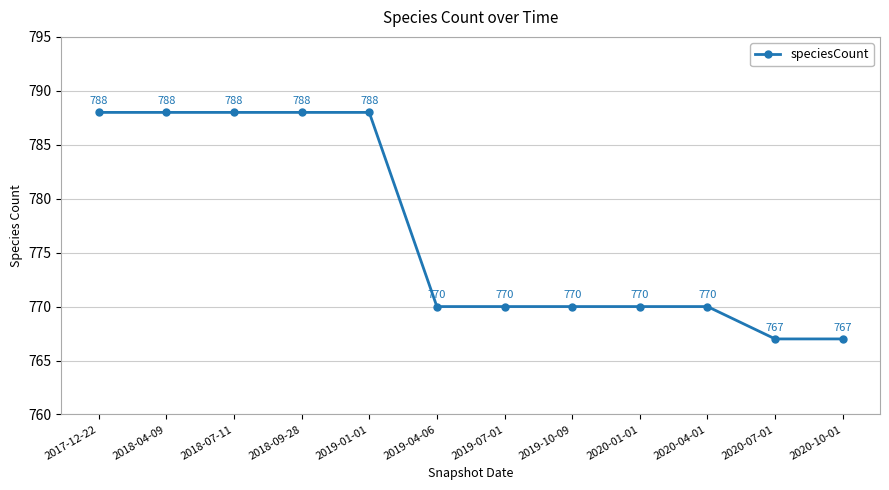

The value at 2019-04-06 is 1247. True or false?

False